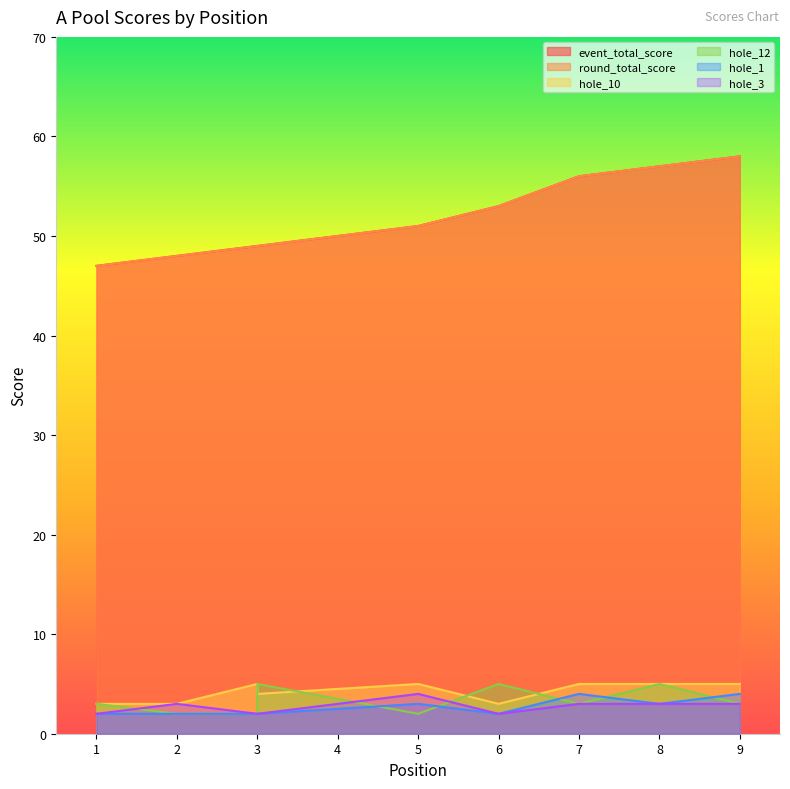

What is the average value of the hole_10 series?

4